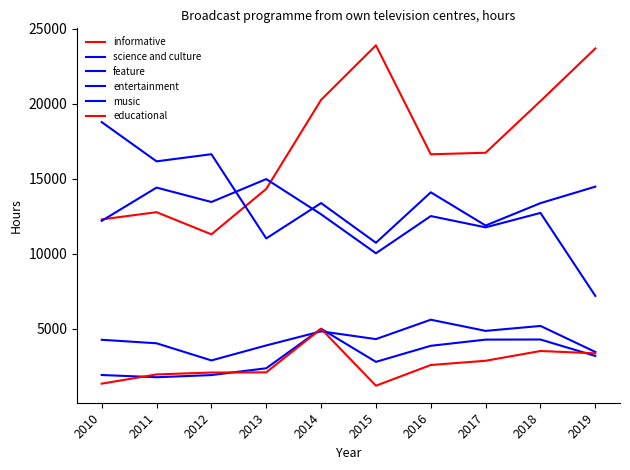

What is the difference between the maximum and second lowest values in the entertainment series?

2151